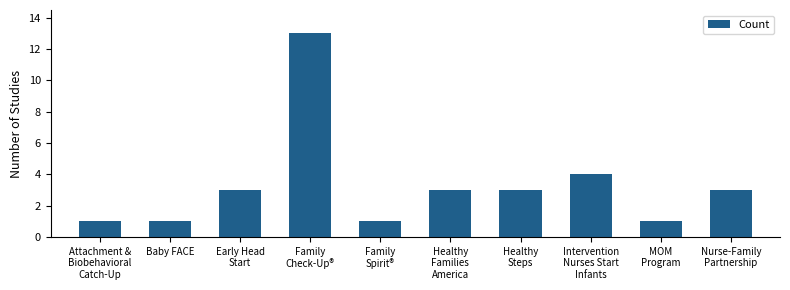

What is the greatest value displayed?

13